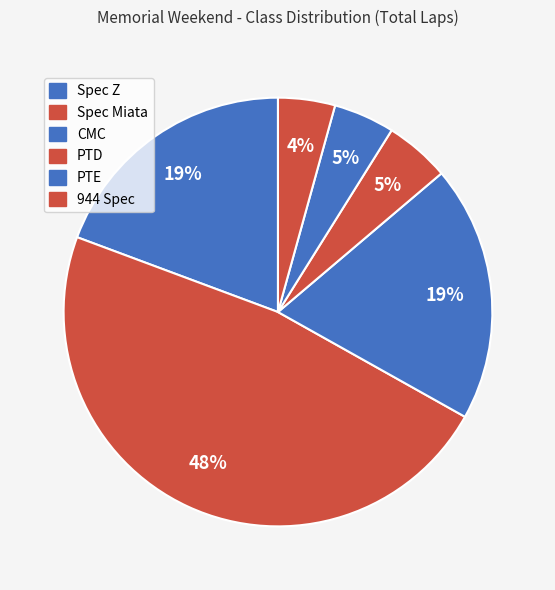

Rank the categories by value from lowest to highest.

PTD, PTE, 944 Spec, Spec Z, CMC, Spec Miata